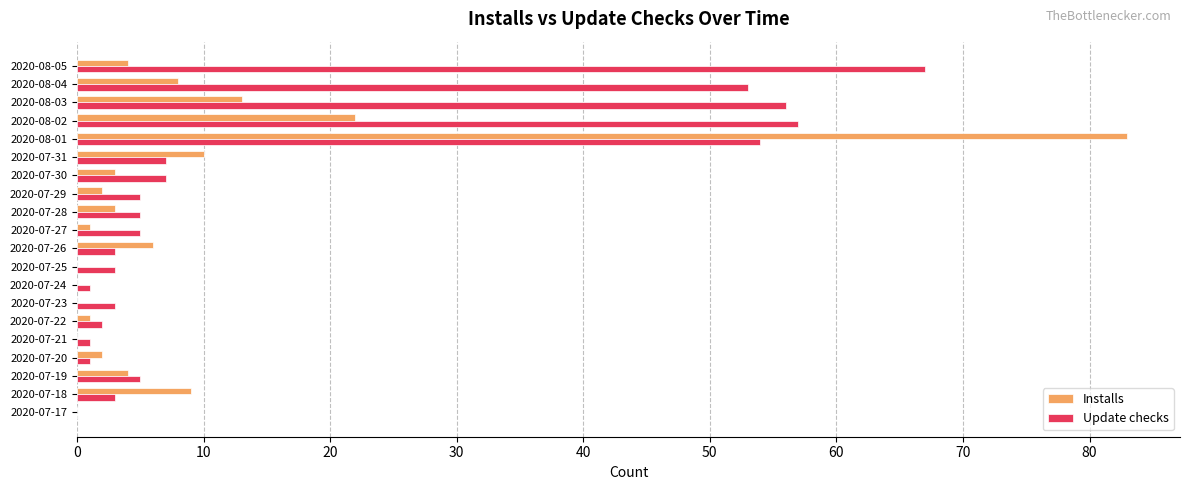

The value of Update checks at 2020-08-02 is 83. True or false?

False